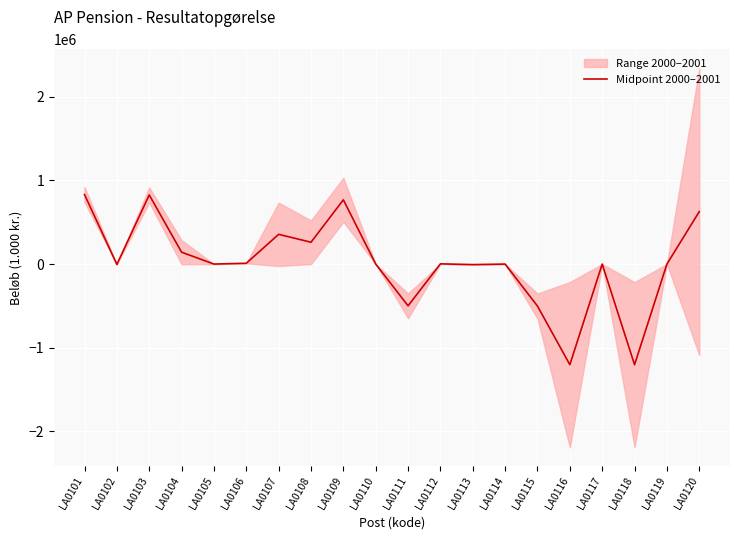

Reading left to right, list all the values displayed in this chart.

LA0101=830323.0	LA0102=-4454.5	LA0103=825868.5	LA0104=141917.5	LA0105=0.0	LA0106=9808.5	LA0107=355310.5	LA0108=260885.5	LA0109=767922.0	LA0110=0.0	LA0111=-498710.0	LA0112=2835.0	LA0113=-6275.0	LA0114=0.0	LA0115=-502150.0	LA0116=-1202414.0	LA0117=0.0	LA0118=-1202414.0	LA0119=0.0	LA0120=626537.5